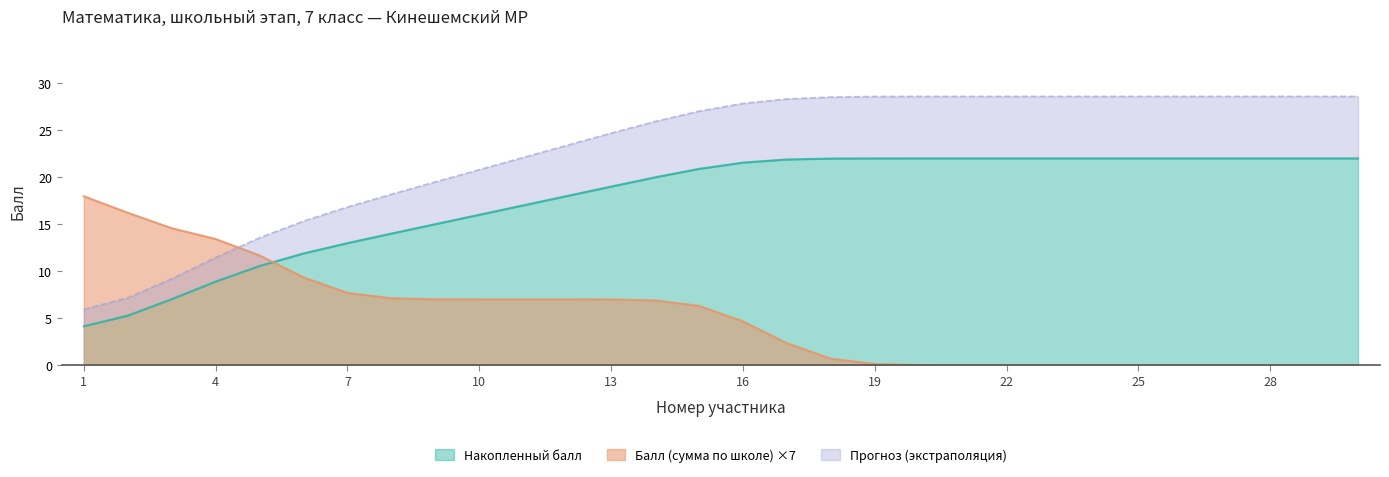

What value does the Балл (сумма по школе) series have at 6?

9.3